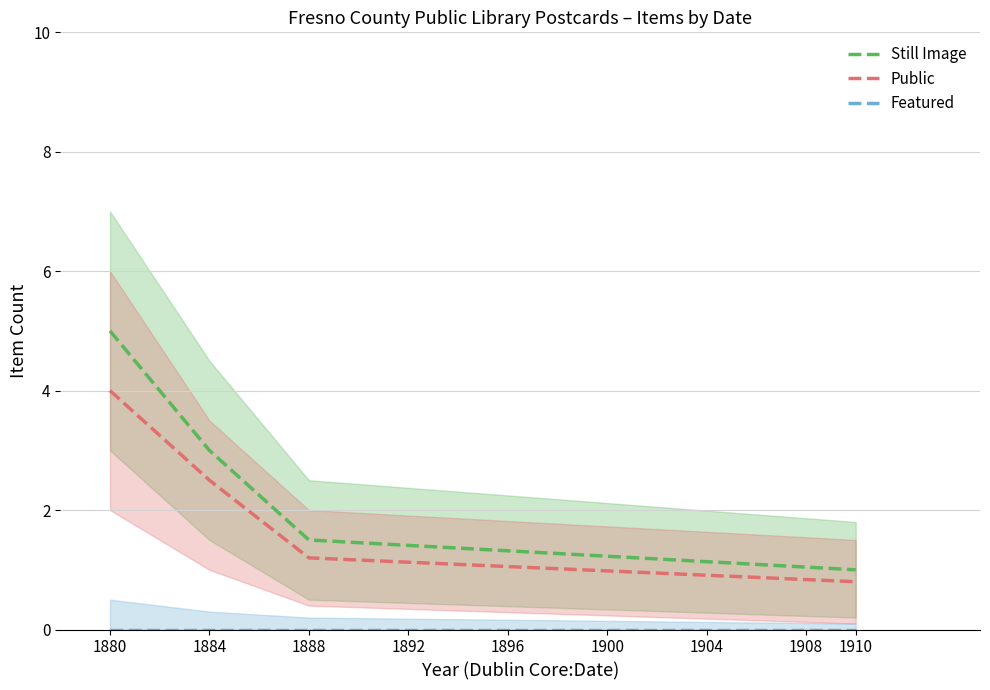

True or false: Still Image and Public intersect in this chart.

False